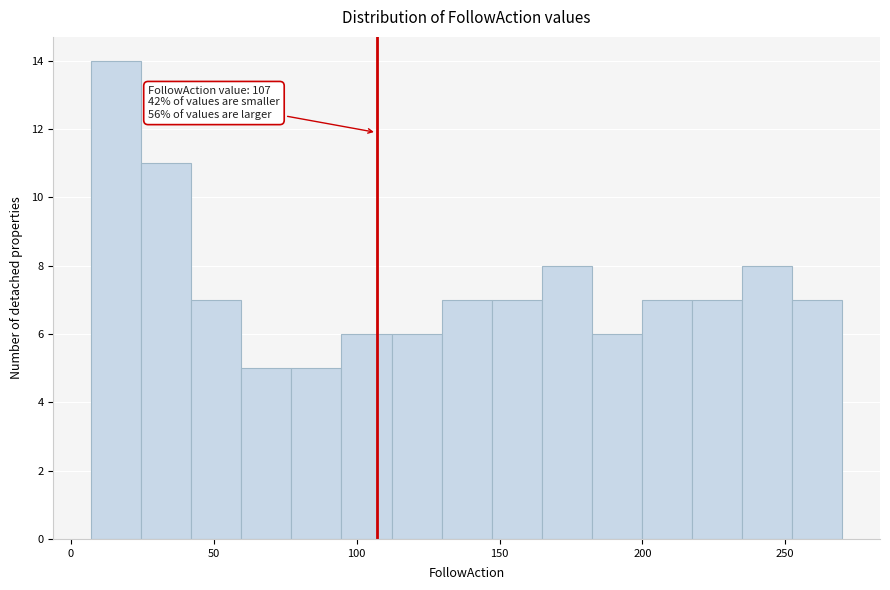

Around what value on the x-axis is the tallest bar? Give the approximate position of its centre, as read against the axis.

15